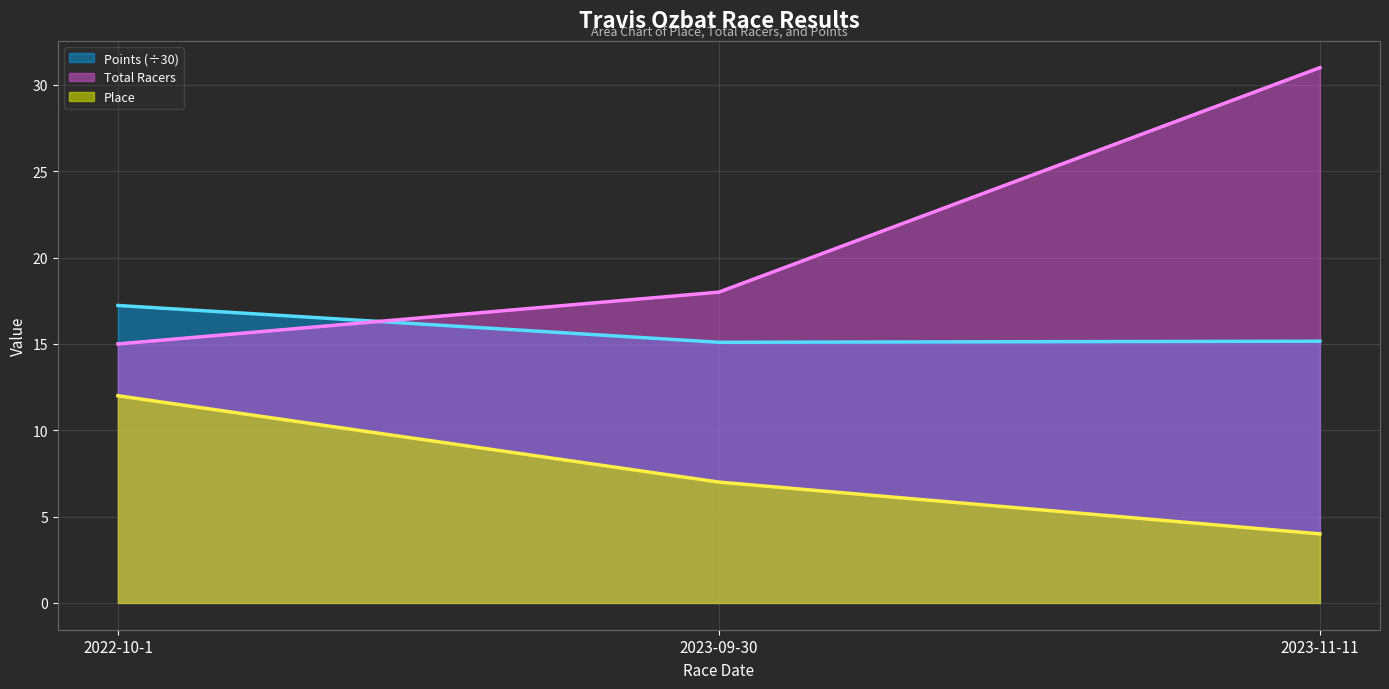

Which series changed the most between 2023-09-30 and 2023-11-11?

Total Racers